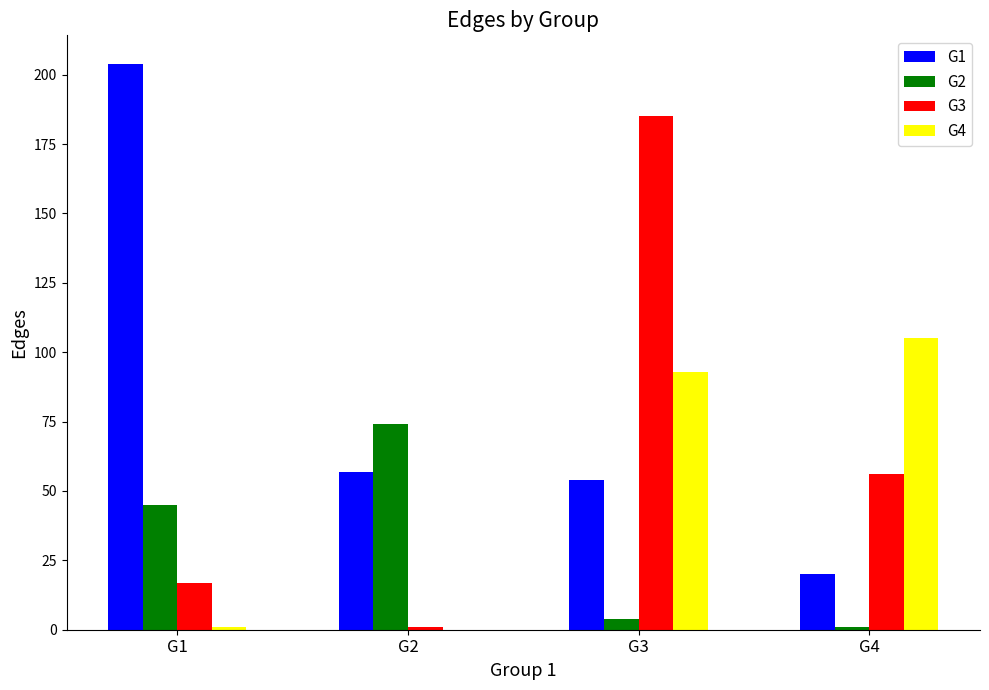

At which category does the chart reach its peak across all series?

G1